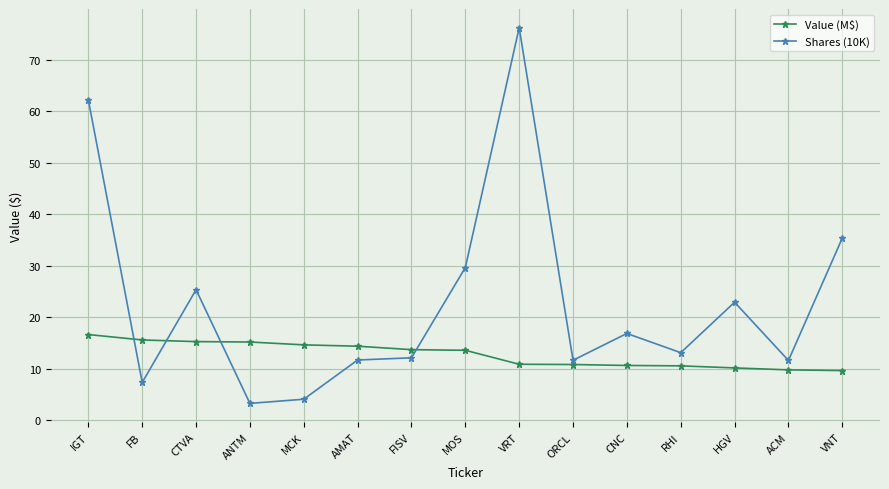

At which label does Shares (10K) first exceed 13?

IGT